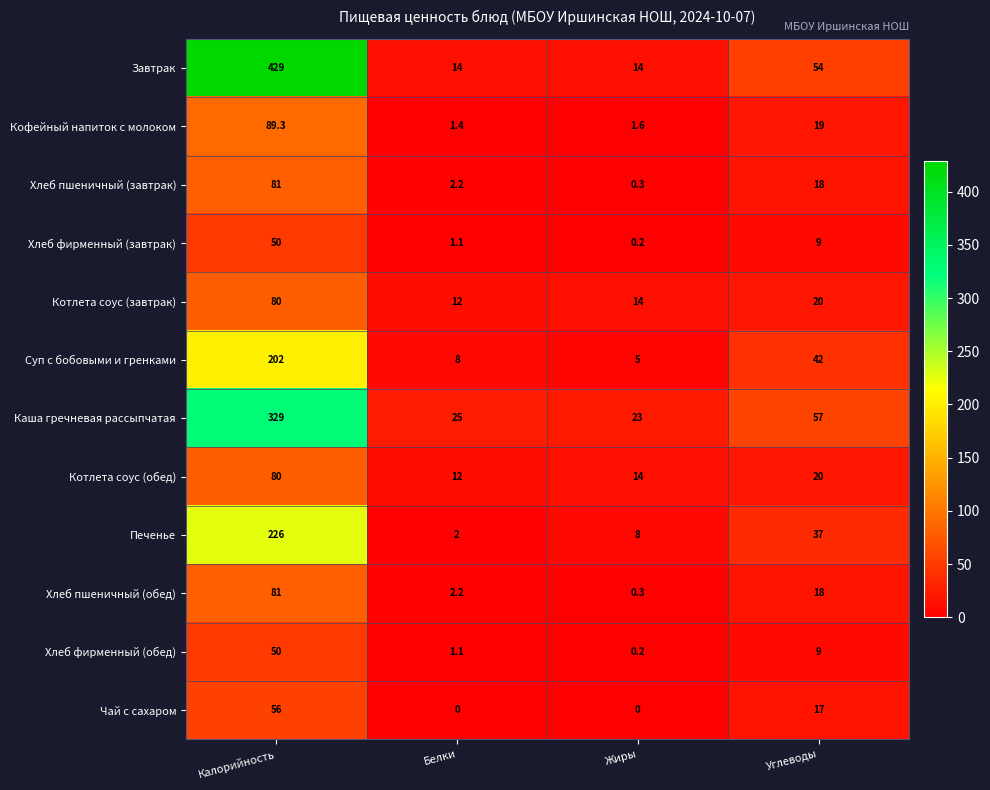

List the labels in order of Котлета соус (завтрак) value, largest first.

Калорийность, Углеводы, Жиры, Белки